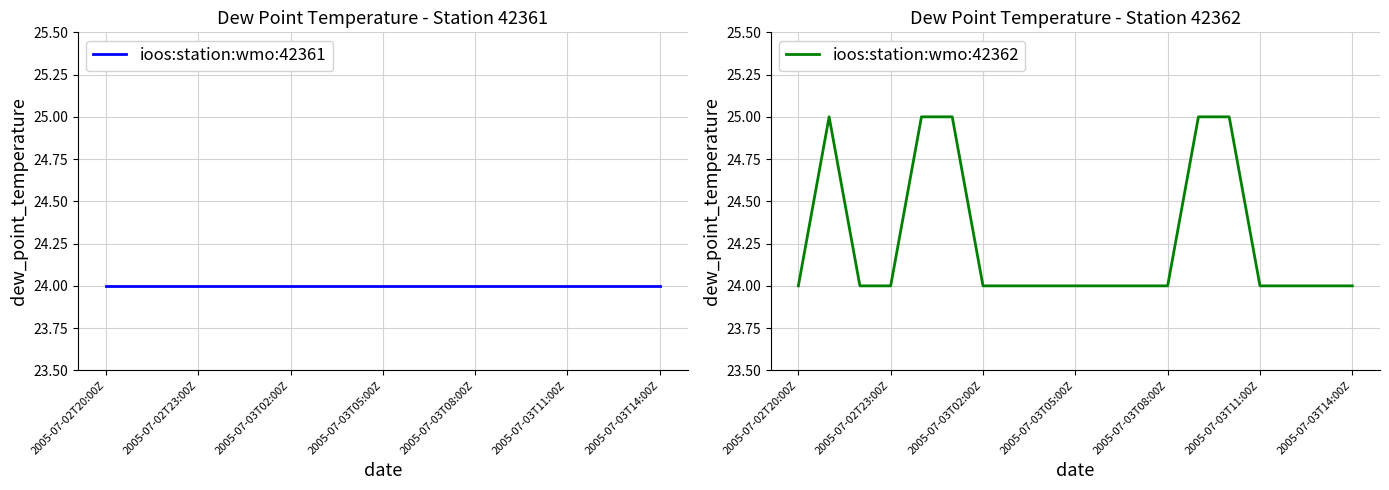

What is the lowest value of the ioos:station:wmo:42362 series?

24